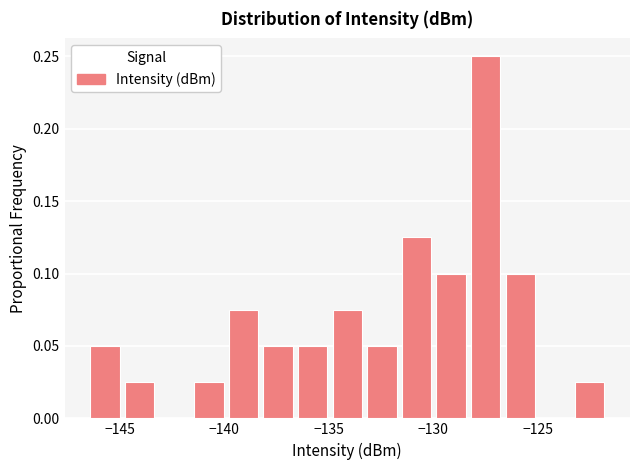

Around what value on the x-axis is the tallest bar? Give the approximate position of its centre, as read against the axis.

-127.5